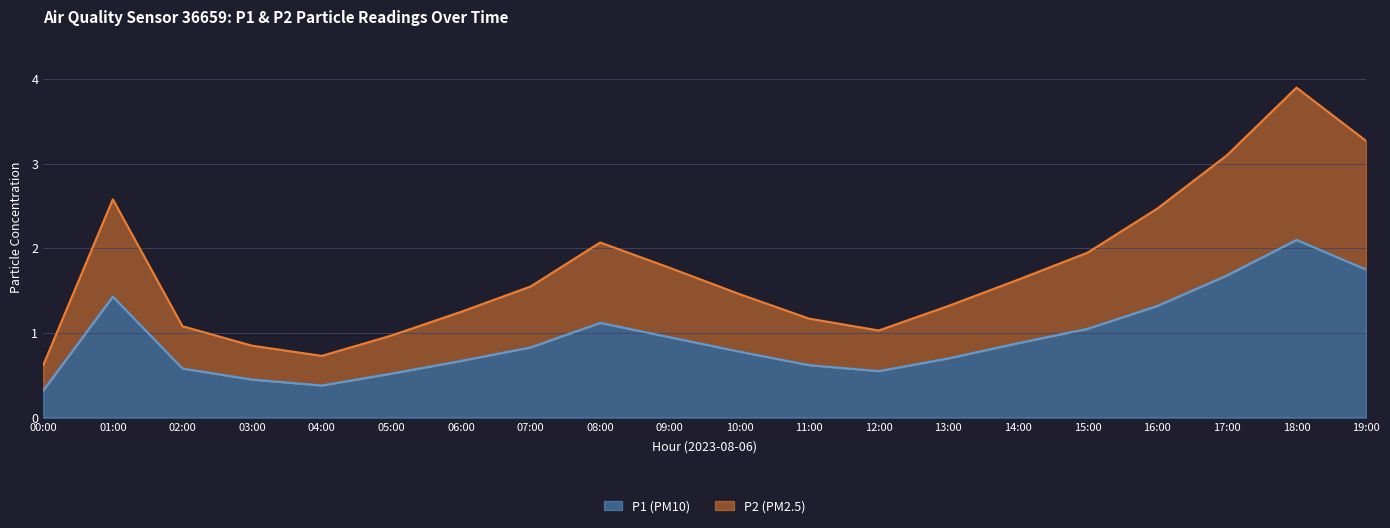

What value does the P1 (PM10) series have at 15:00?

1.1